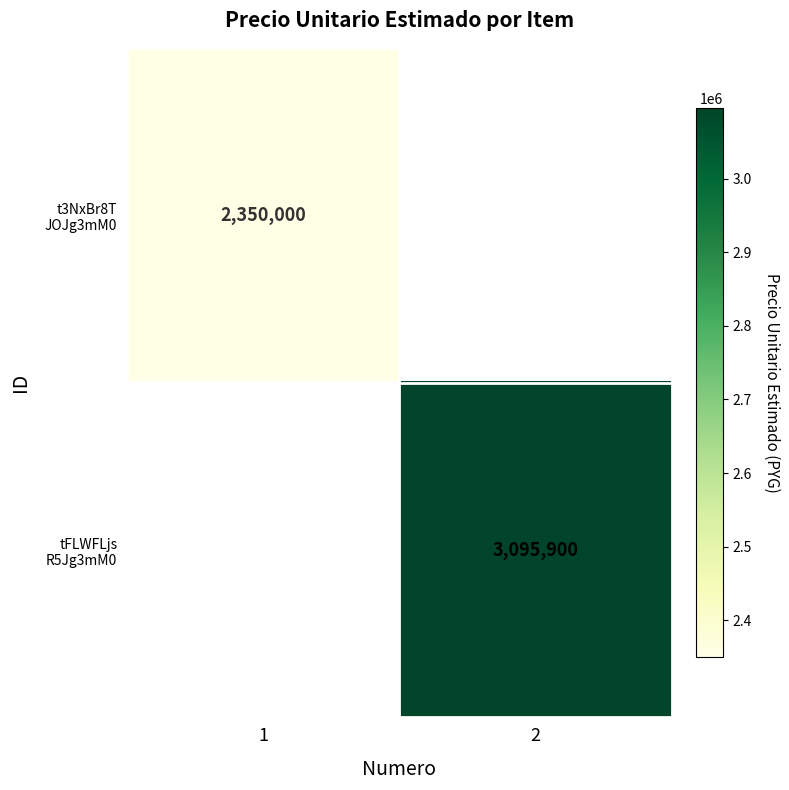

List the series in order of their peak value, lowest first.

t3NxBr8T JOJg3mM0, tFLWFLjs R5Jg3mM0